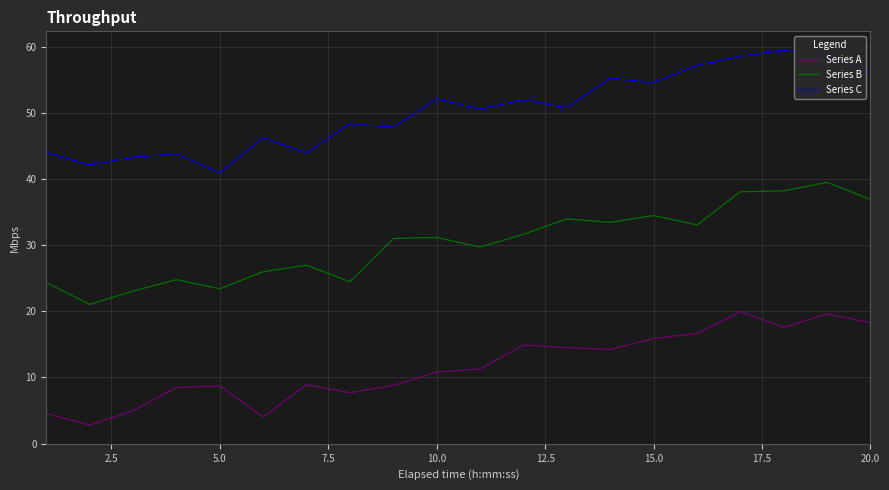

Count the number of categories in the chart.

20